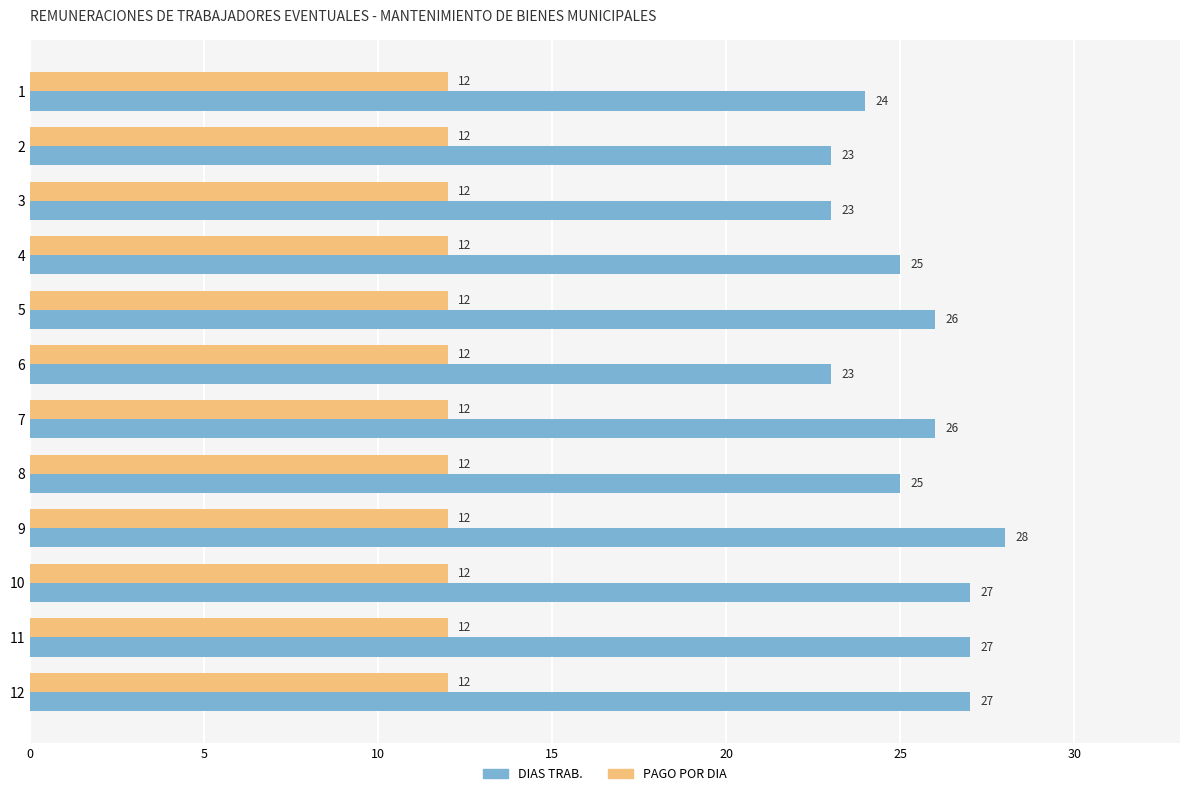

Which series has the largest range (max minus min)?

DIAS TRAB.